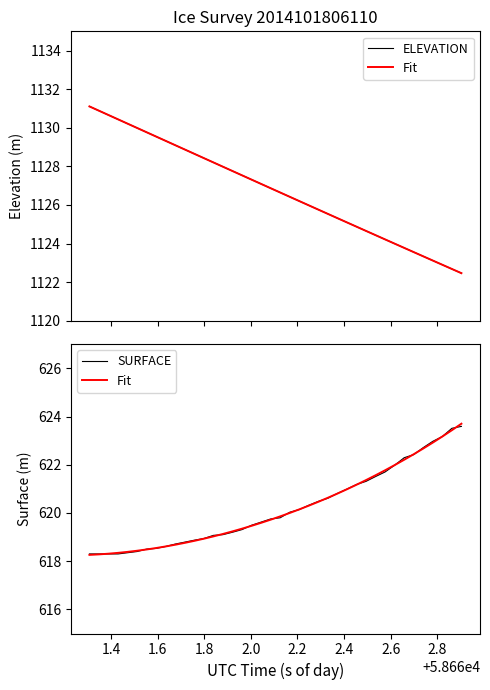

How many values in the Fit series exceed 619?

27